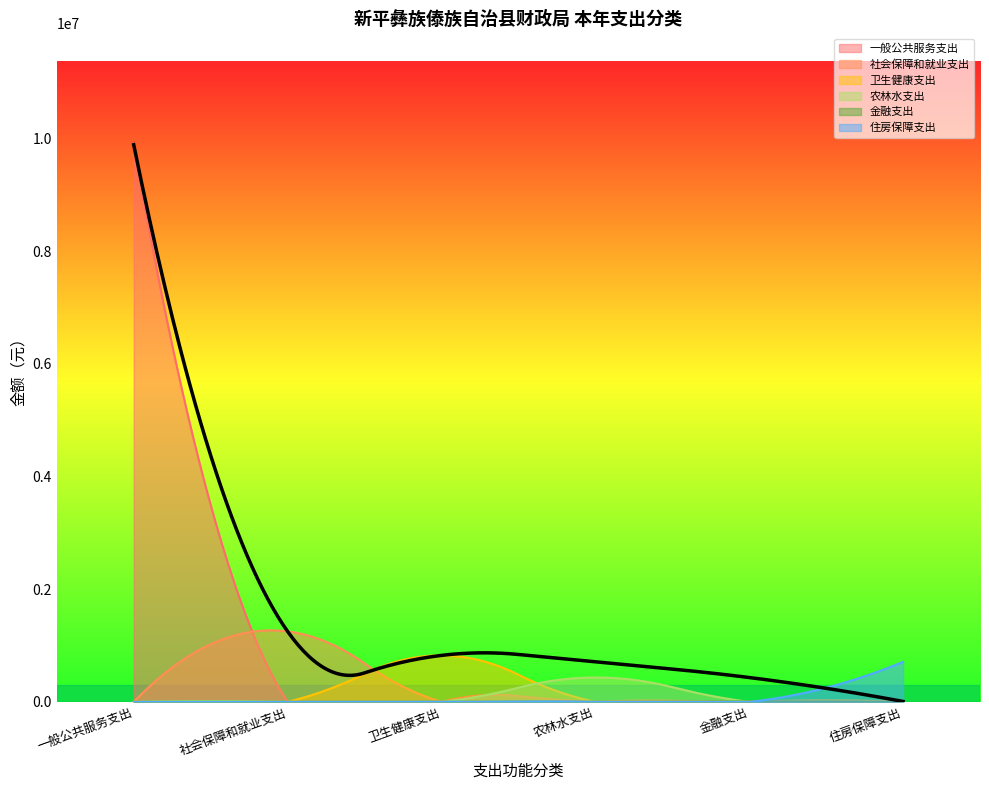

At which label does 金融支出 reach its peak?

一般公共服务支出